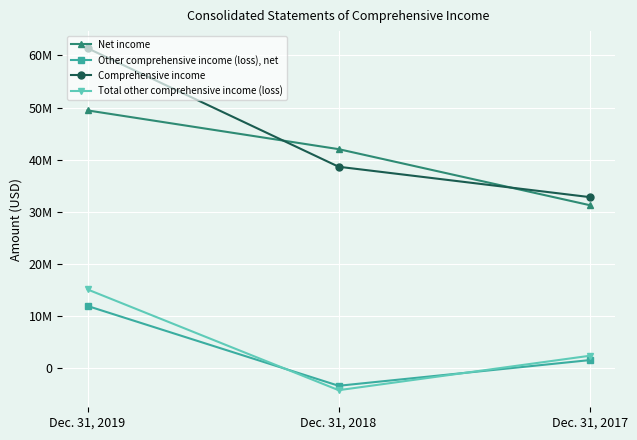

Which label corresponds to the smallest value in the chart?

Dec. 31, 2018